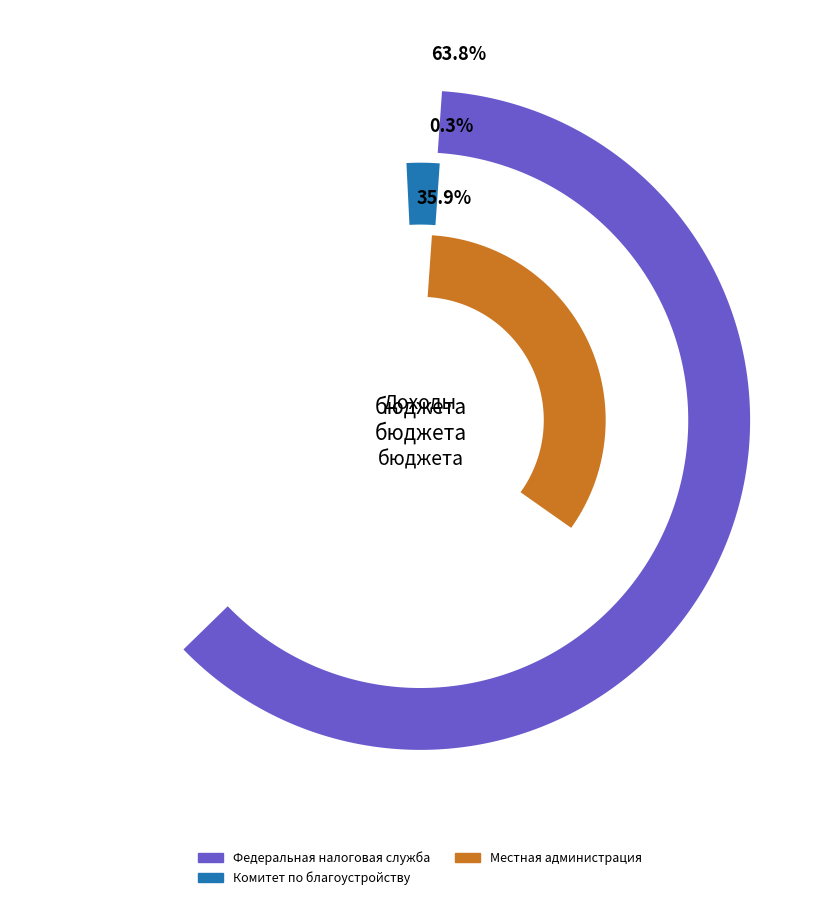

Combined, do Администрация Фрунзенского района and Федеральная налоговая служба account for over 50%?

Yes